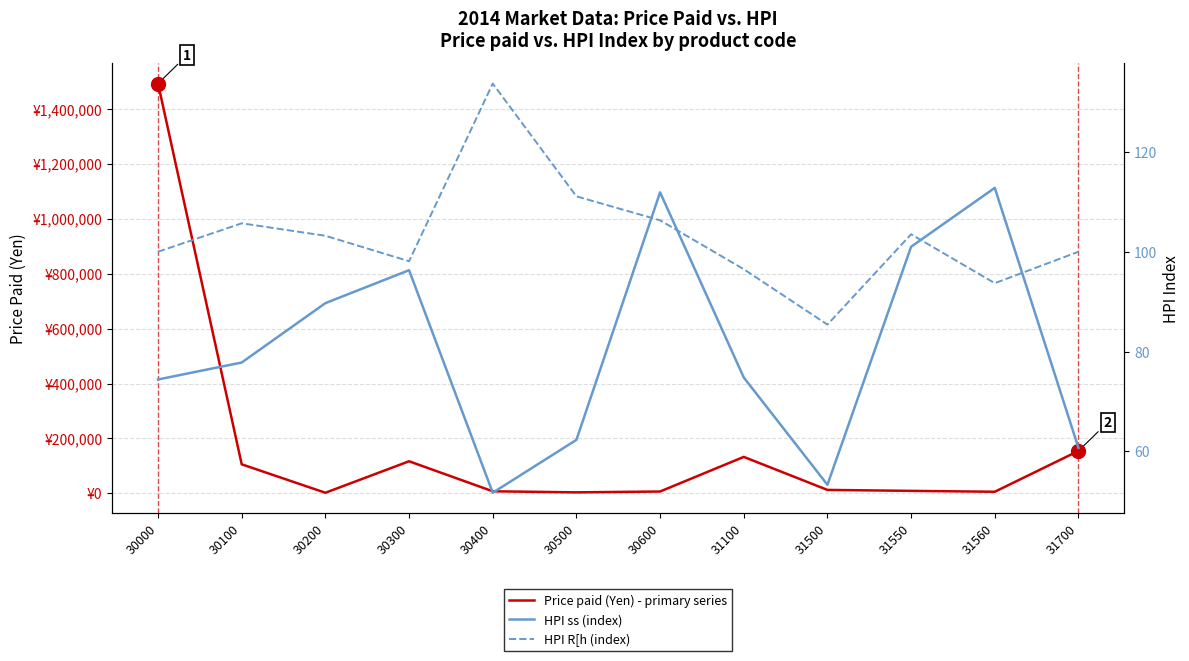

Is it true that Price paid (Yen) - primary series equals 81713.2 at 31100?

False